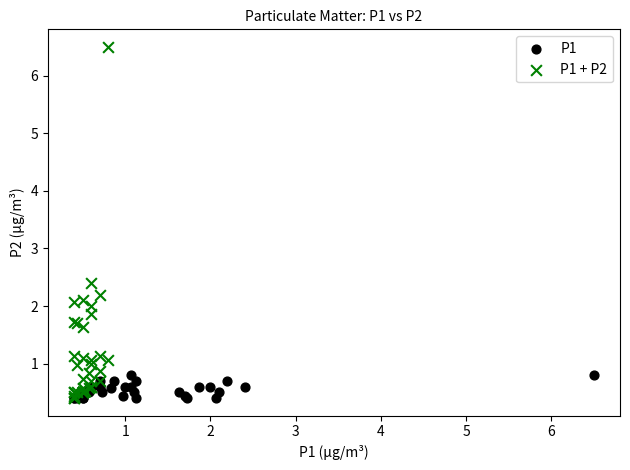

Which series has the largest Y range (max minus min)?

P1 + P2